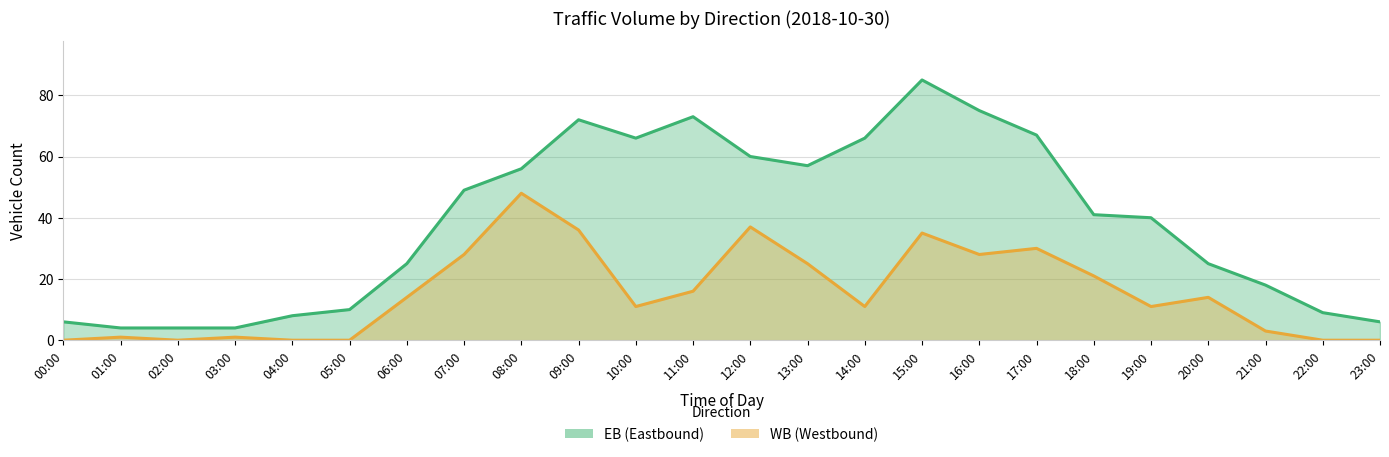

What is the label of the 10th point from the right?

14:00